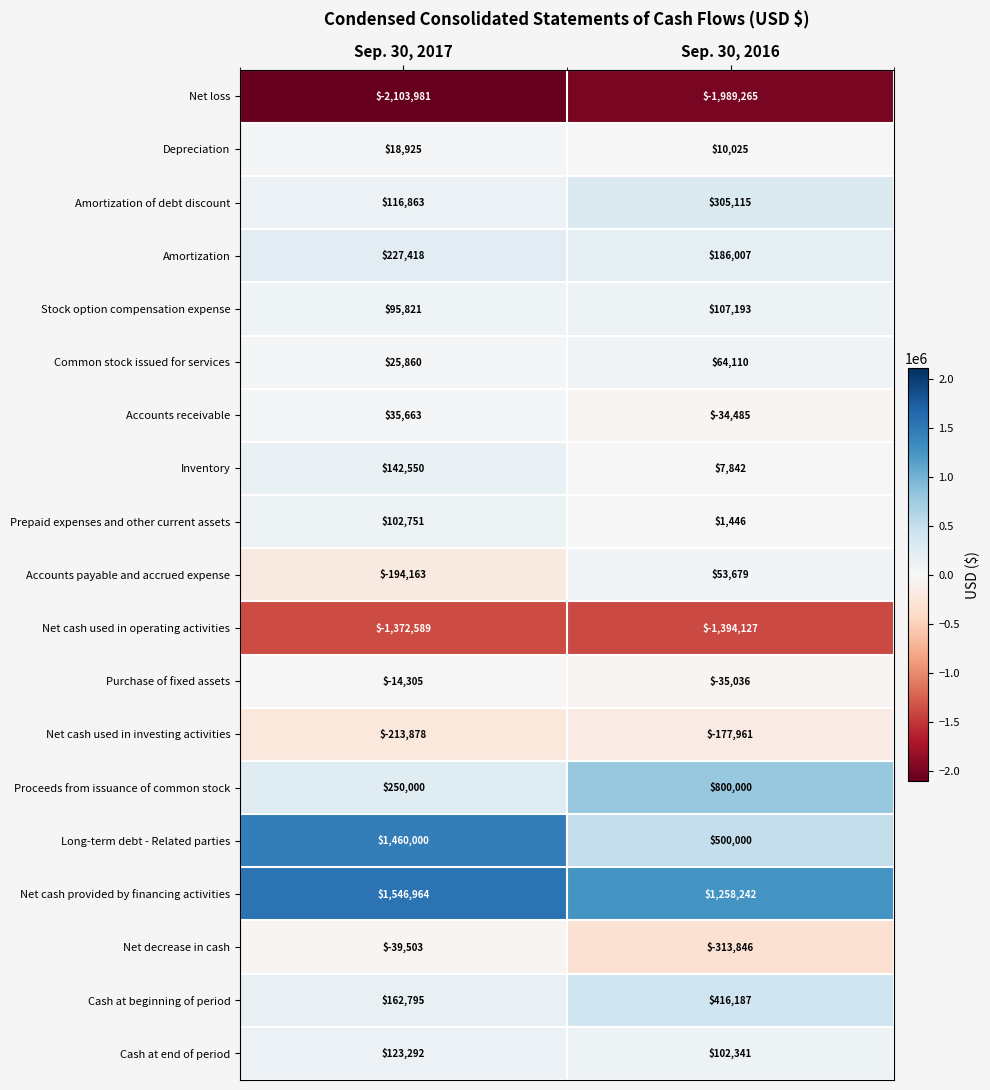

Which series has the largest range (max minus min)?

Long-term debt - Related parties